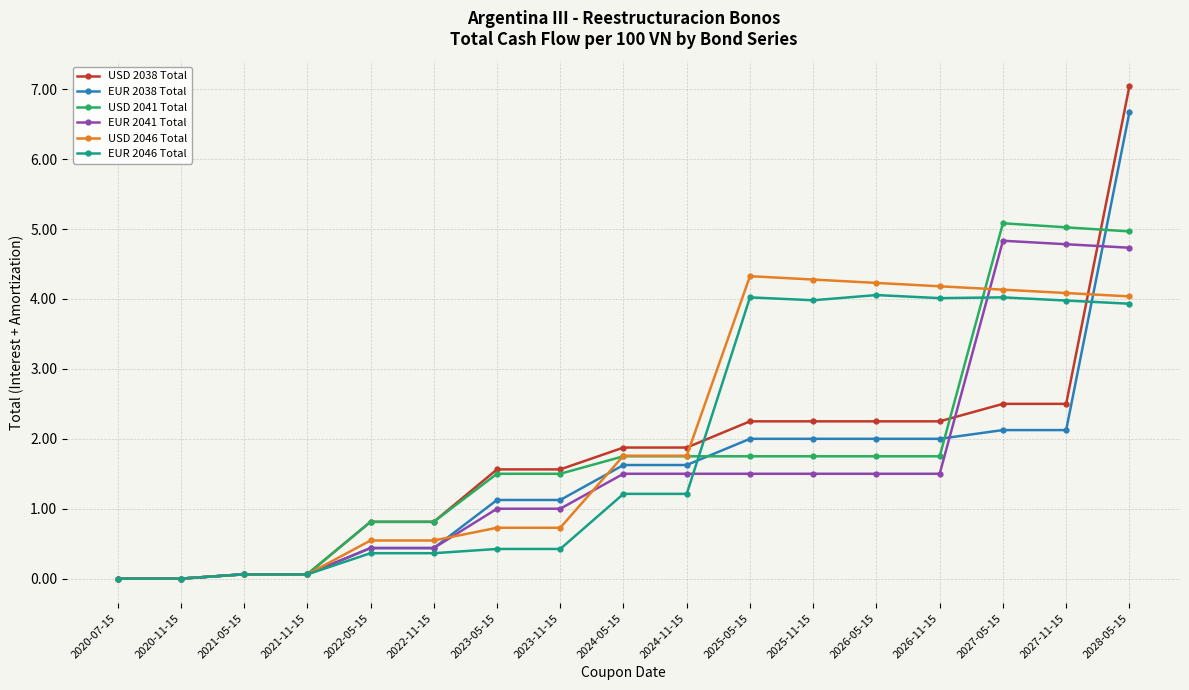

True or false: EUR 2046 Total has a value of 0.1 at 2021-11-15.

True